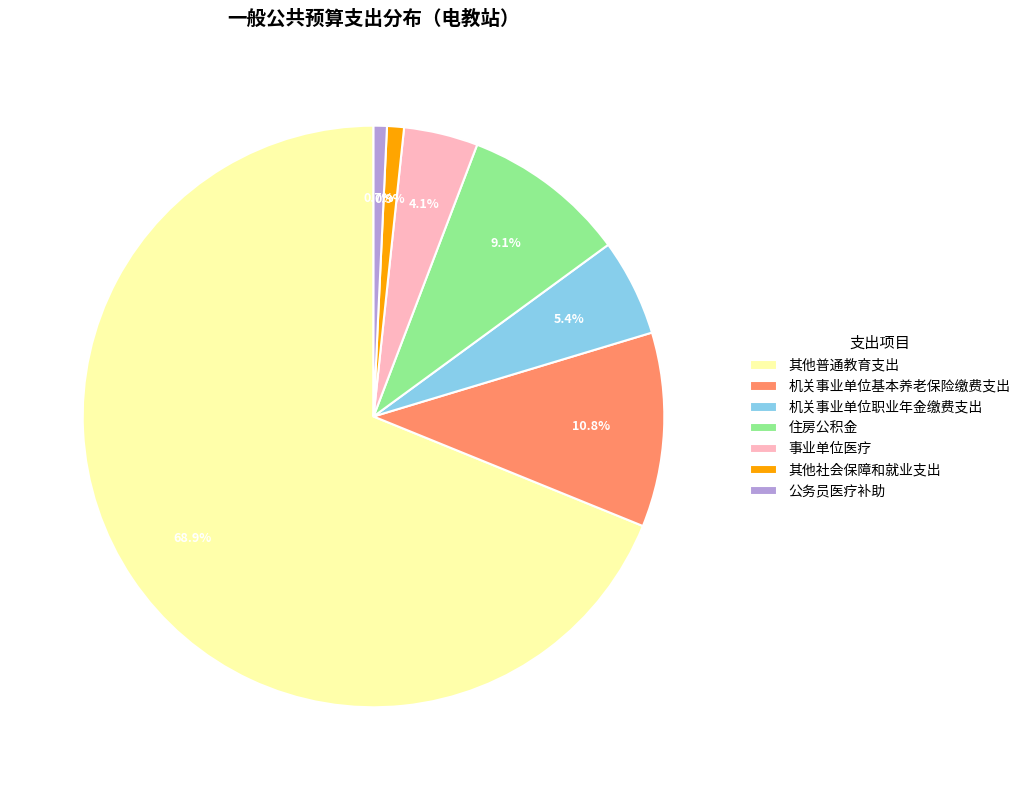

True or false: 事业单位医疗 accounts for 4% of the total.

True